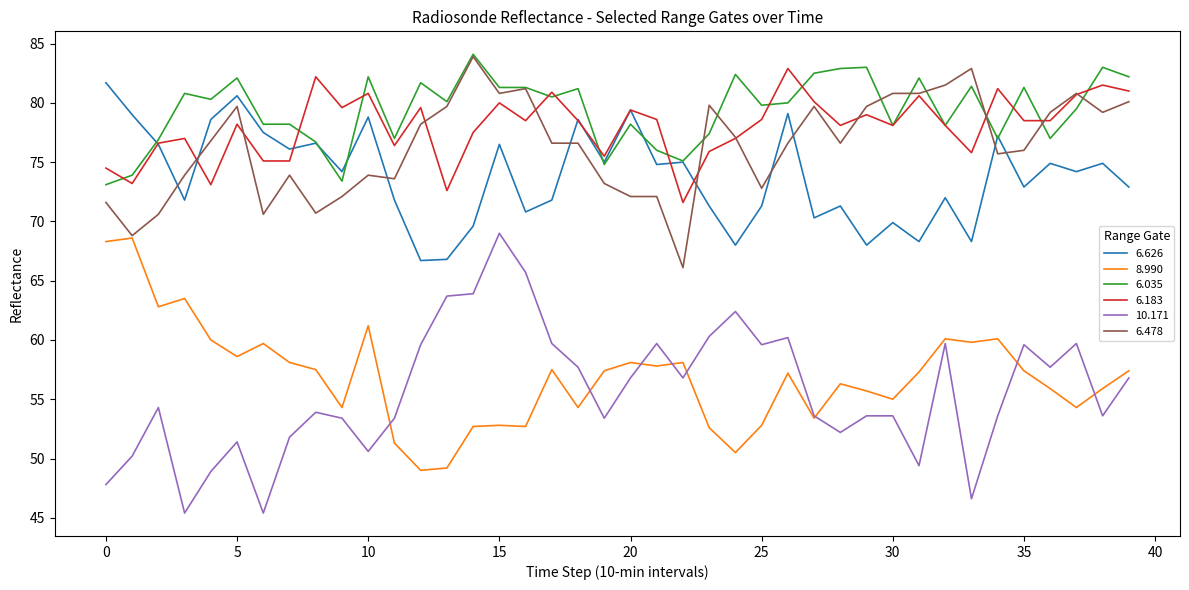

What is the minimum value for 6.183?

71.6